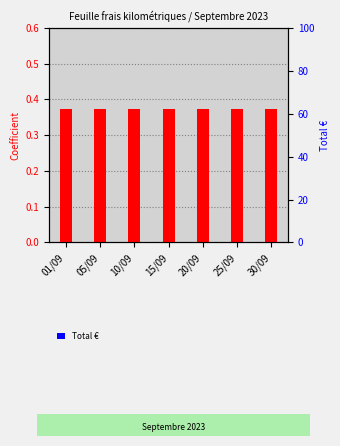

Reading left to right, extract all data points from this chart.

Coefficient: 0.4	0.4	0.4	0.4	0.4	0.4	0.4
Total €: 0.0	0.0	0.0	0.0	0.0	0.0	0.0